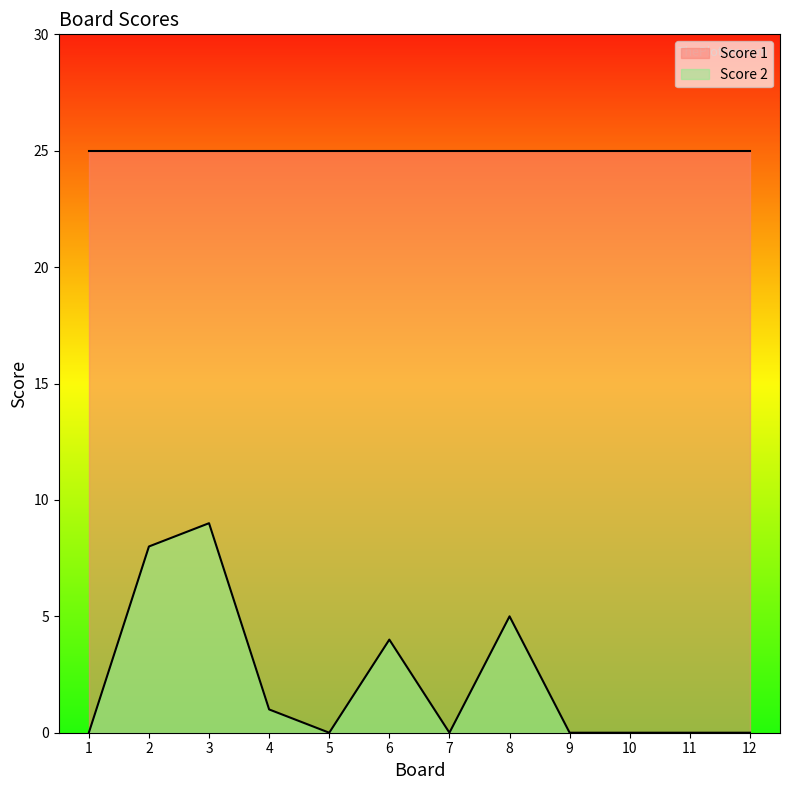

What is the greatest value displayed?

25